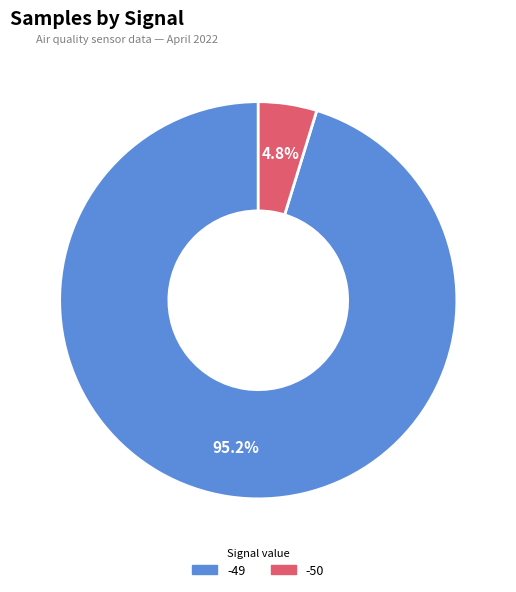

Does any single category account for the majority?

Yes